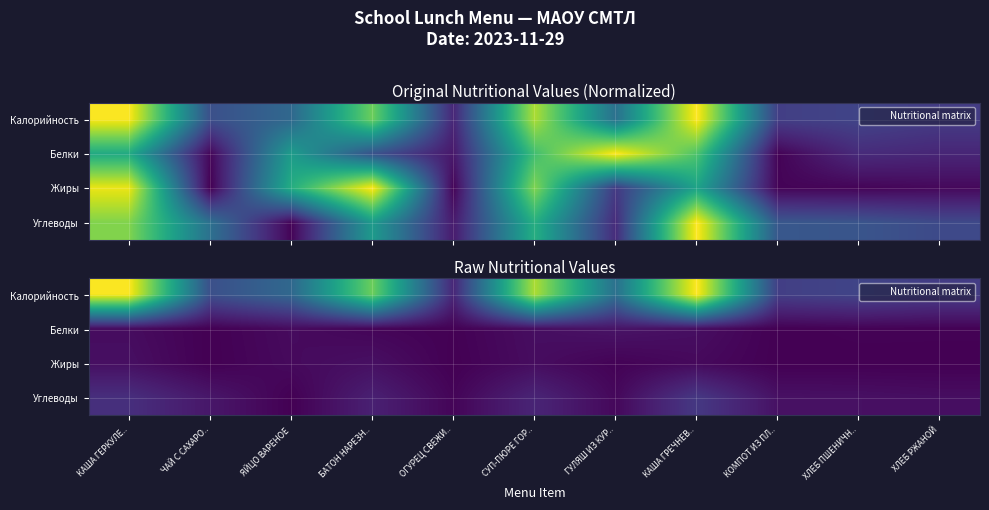

Is the value of Углеводы at ХЛЕБ ПШЕНИЧН.. greater than the value of Жиры at ХЛЕБ РЖАНОЙ?

Yes